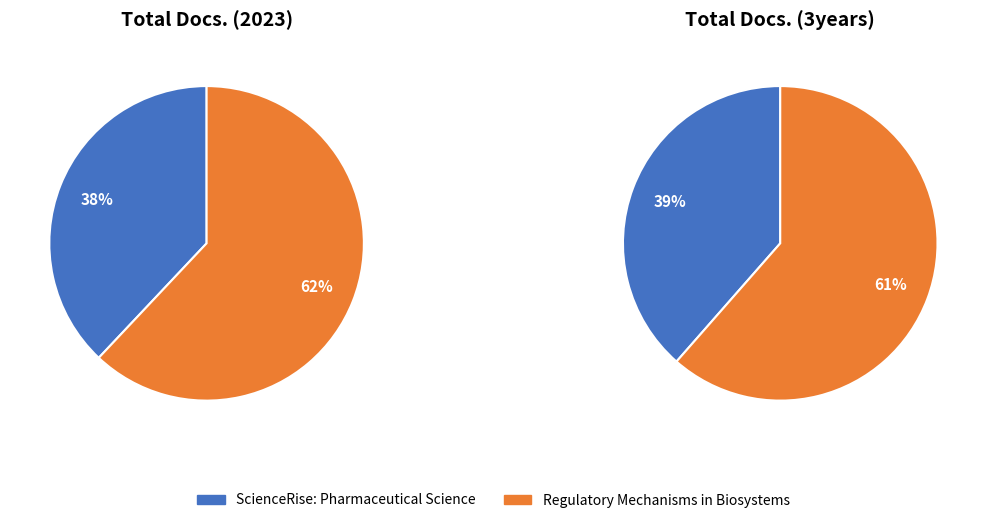

What is the smallest slice in the pie chart?

ScienceRise: Pharmaceutical Science